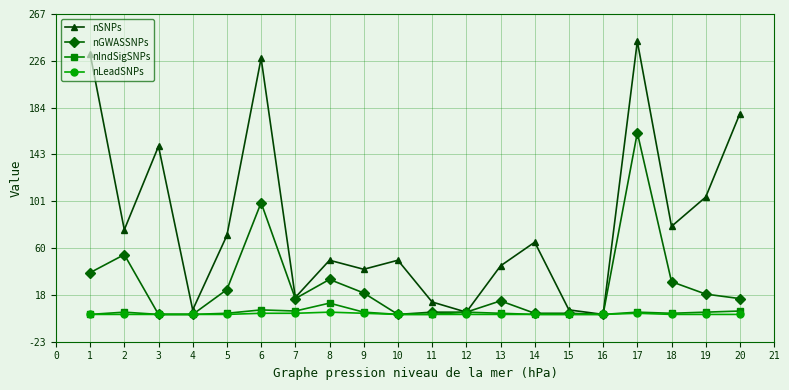

At which label does nGWASSNPs reach its peak?

17